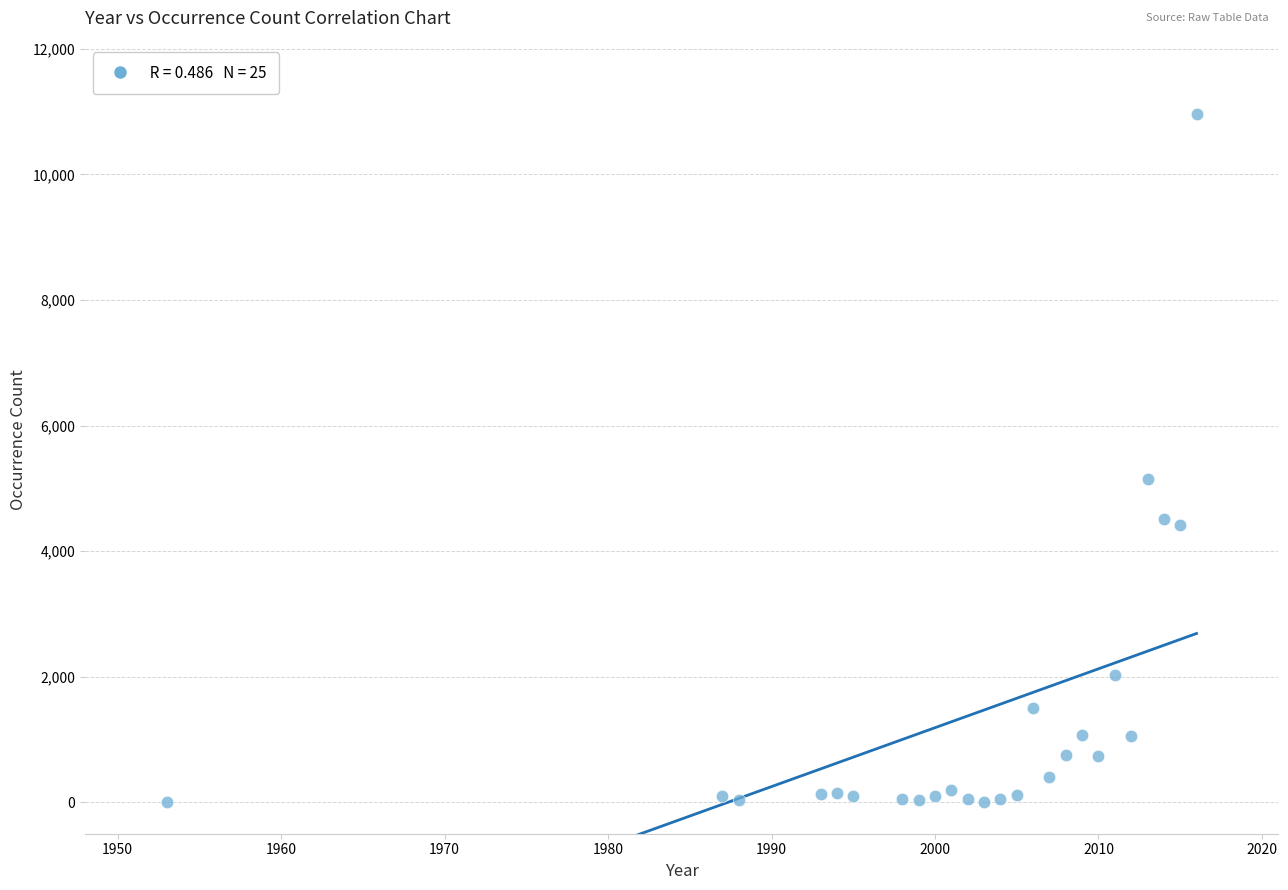

What is the range of X values (max minus min)?

63